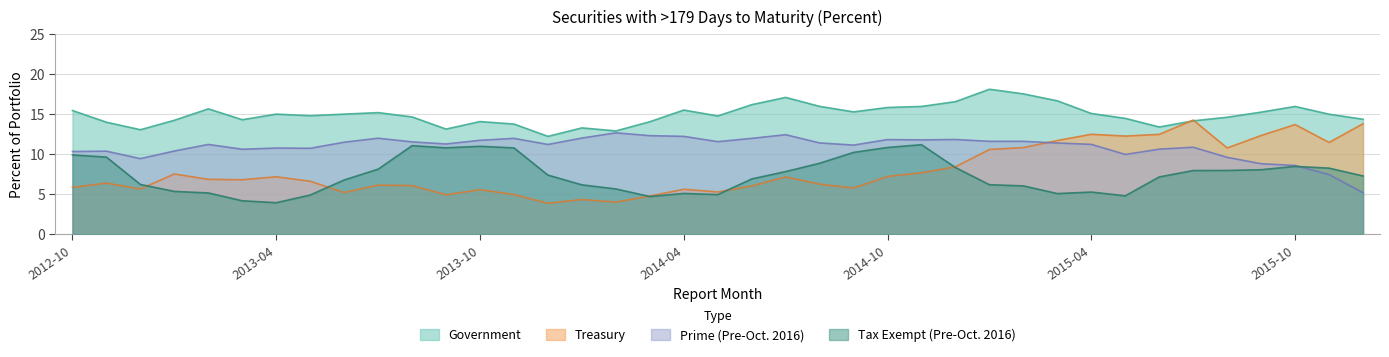

Is it true that Treasury equals 5.6 at 2014-04?

True